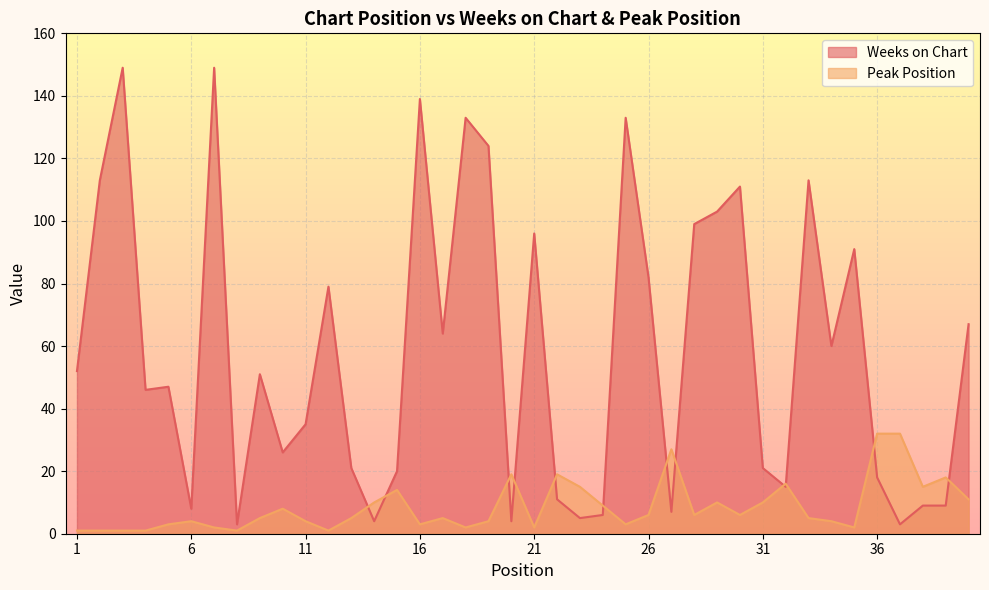

Reading left to right, what are all the values shown in this chart?

Weeks on Chart: 52	113	149	46	47	8	149	3	51	26	35	79	21	4	20	139	64	133	124	4	96	11	5	6	133	82	7	99	103	111	21	15	113	60	91	18	3	9	9	67
Peak Position: 1	1	1	1	3	4	2	1	5	8	4	1	5	10	14	3	5	2	4	19	2	19	15	9	3	6	27	6	10	6	10	16	5	4	2	32	32	15	18	11